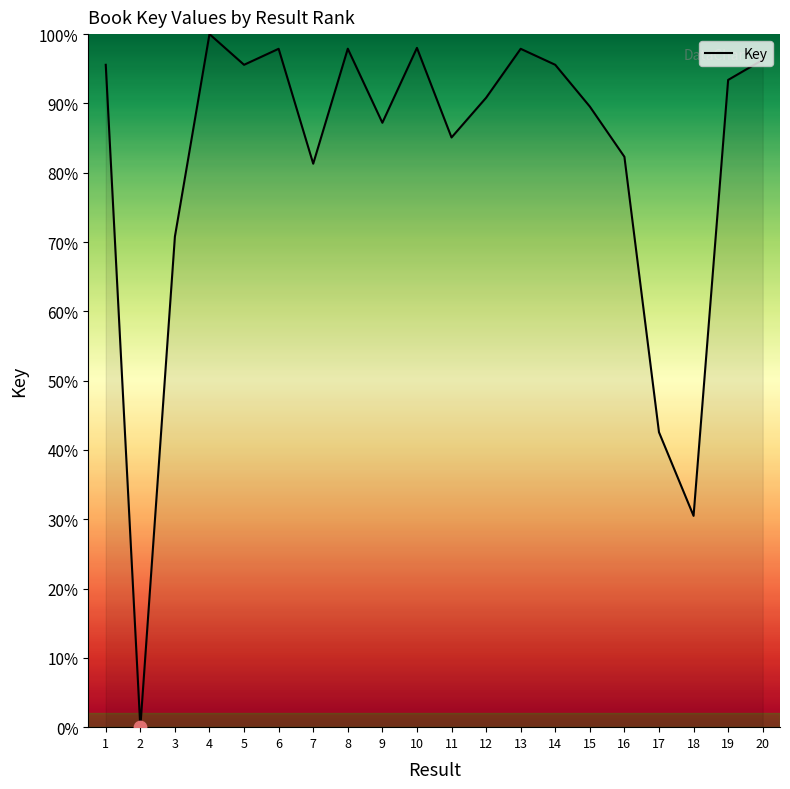

Approximately how many times larger is the value at 8 compared to 15?

1.1